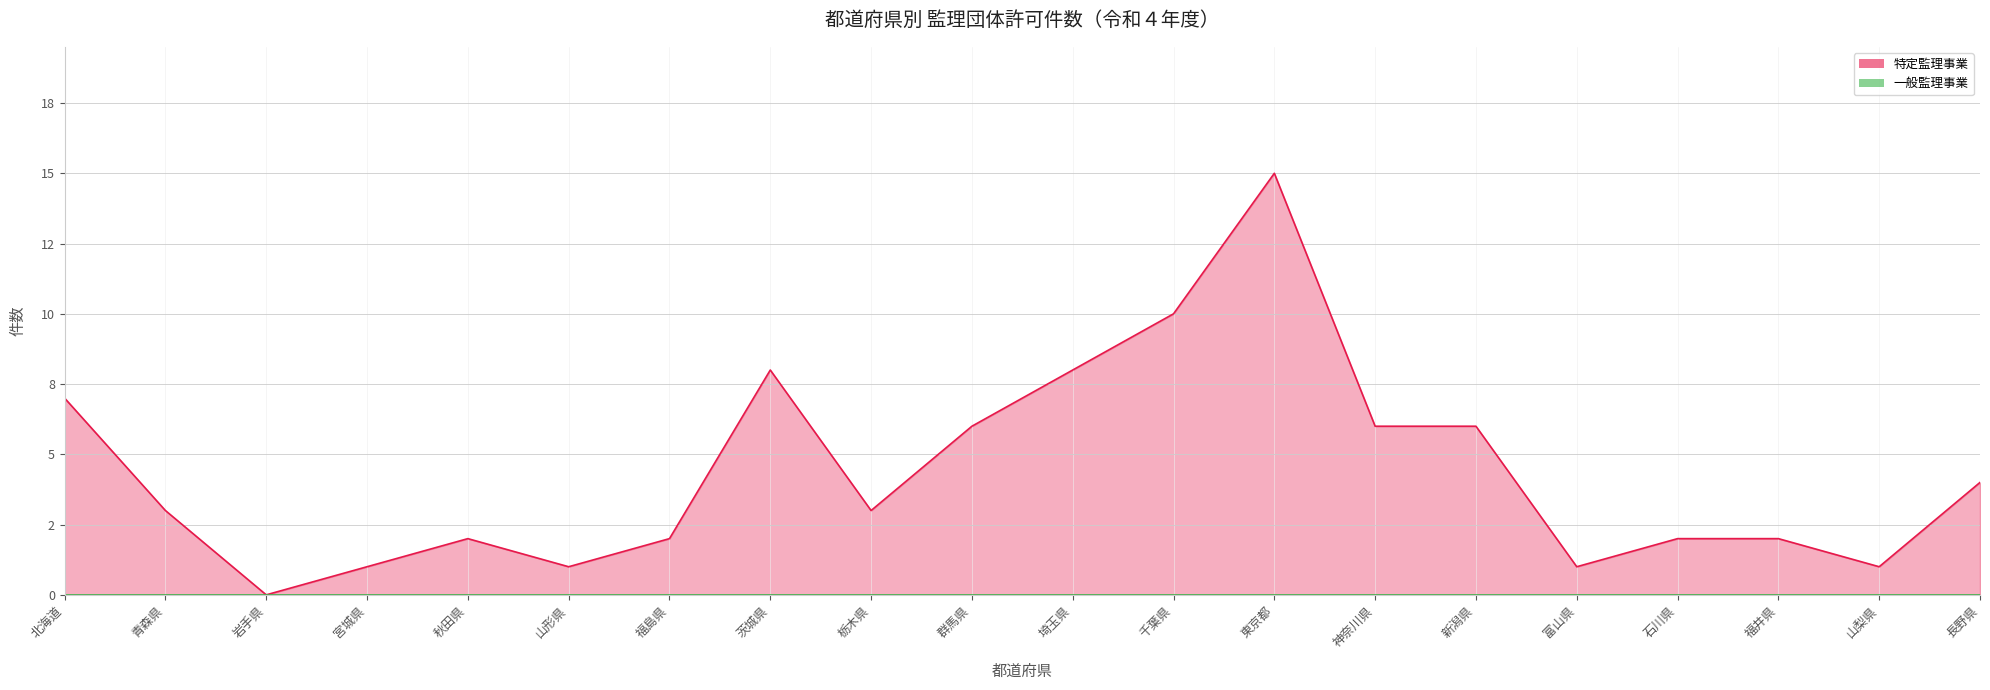

What is the label of the 18th point from the left?

福井県